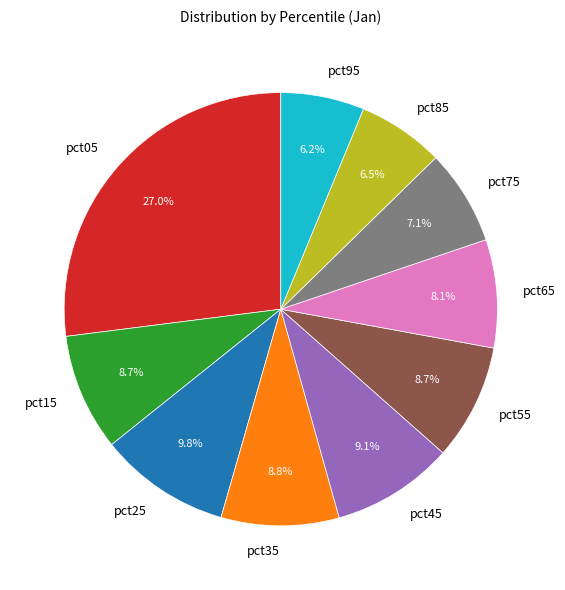

Is there a majority slice in this chart?

No